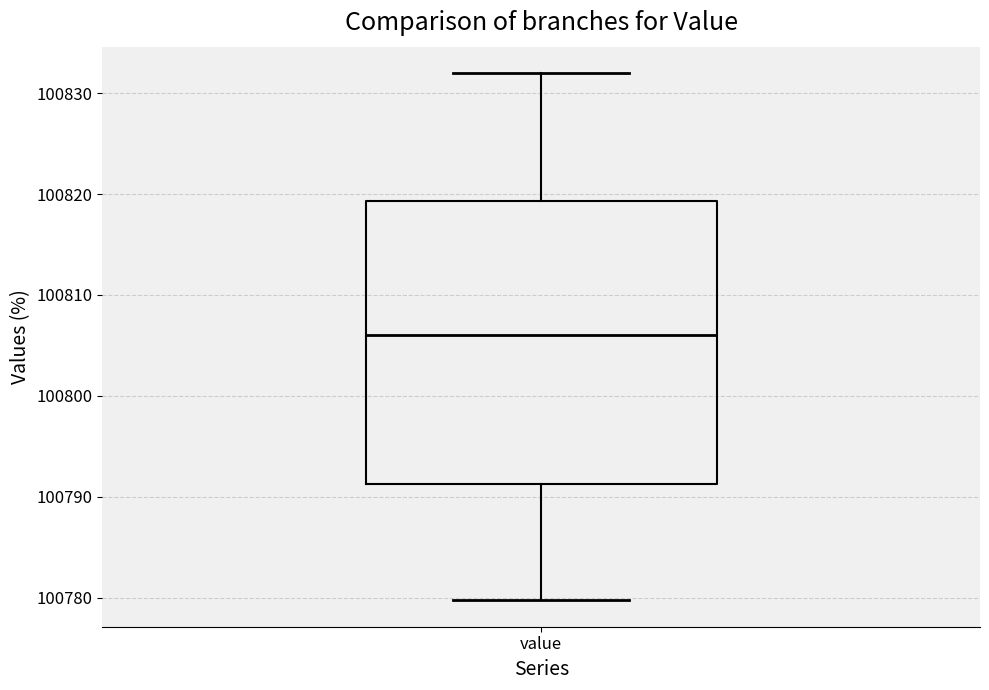

Where is the lower edge of the box for value on the y-axis? The values are not printed on the chart, so give them approximately, as read against the axis.

100791